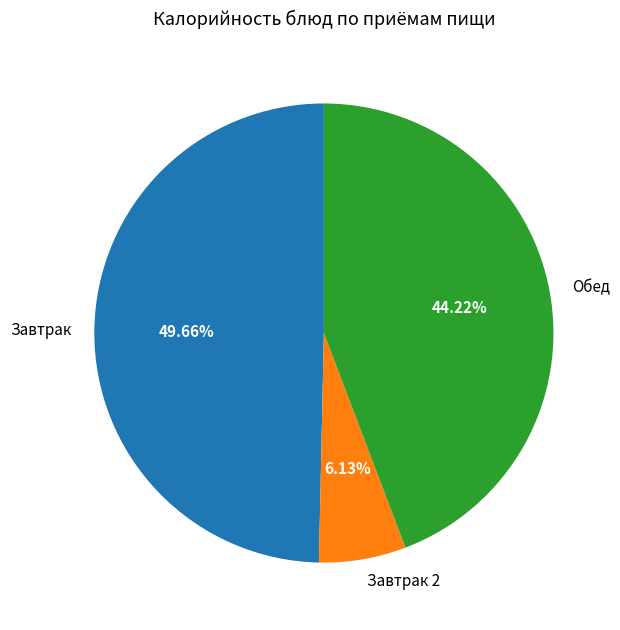

Rank the categories by value from lowest to highest.

Завтрак 2, Обед, Завтрак